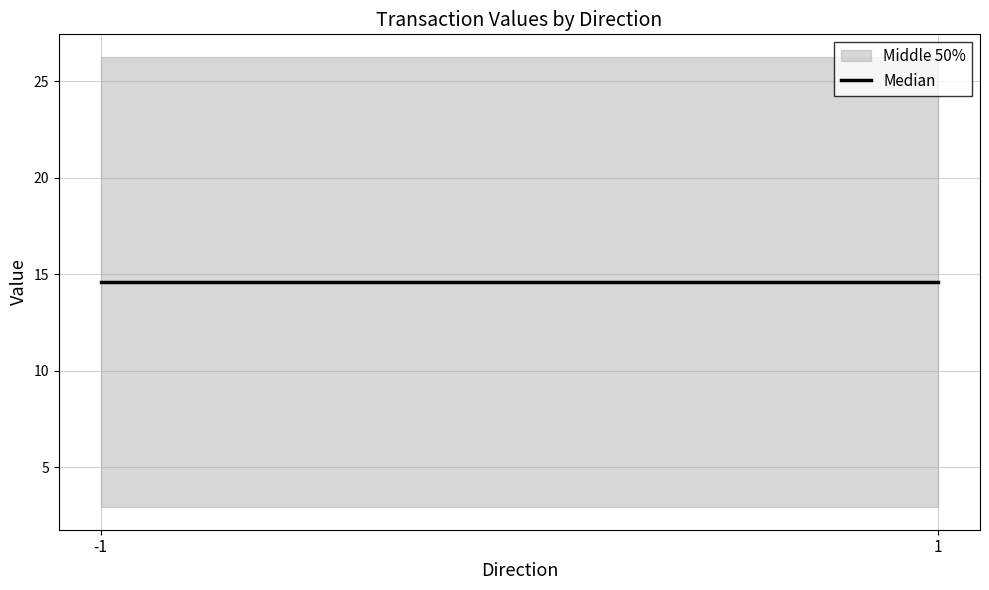

Where is value_upper nearest to the value 22?

1